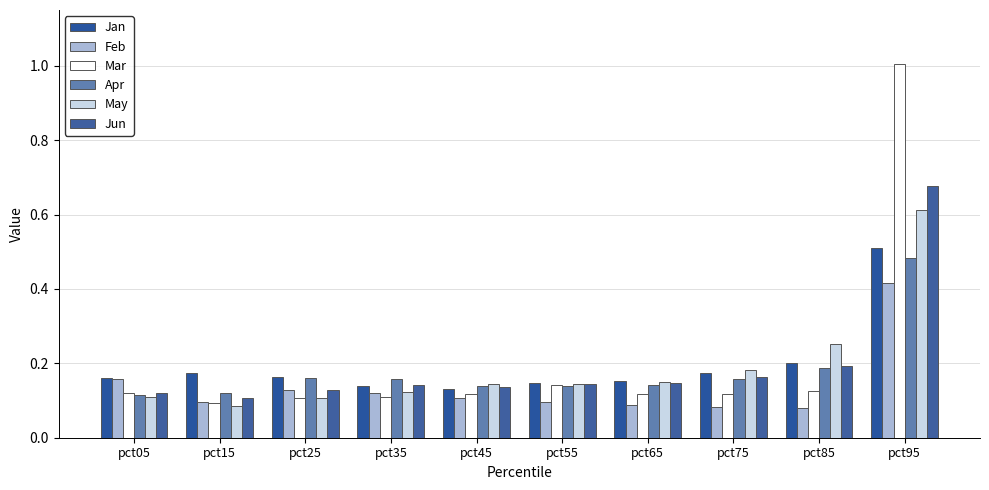

Reading left to right, transcribe all the data shown in this chart.

Jan: pct05=0.2	pct15=0.2	pct25=0.2	pct35=0.1	pct45=0.1	pct55=0.1	pct65=0.2	pct75=0.2	pct85=0.2	pct95=0.5
Feb: pct05=0.2	pct15=0.1	pct25=0.1	pct35=0.1	pct45=0.1	pct55=0.1	pct65=0.1	pct75=0.1	pct85=0.1	pct95=0.4
Mar: pct05=0.1	pct15=0.1	pct25=0.1	pct35=0.1	pct45=0.1	pct55=0.1	pct65=0.1	pct75=0.1	pct85=0.1	pct95=1.0
Apr: pct05=0.1	pct15=0.1	pct25=0.2	pct35=0.2	pct45=0.1	pct55=0.1	pct65=0.1	pct75=0.2	pct85=0.2	pct95=0.5
May: pct05=0.1	pct15=0.1	pct25=0.1	pct35=0.1	pct45=0.1	pct55=0.1	pct65=0.2	pct75=0.2	pct85=0.3	pct95=0.6
Jun: pct05=0.1	pct15=0.1	pct25=0.1	pct35=0.1	pct45=0.1	pct55=0.1	pct65=0.1	pct75=0.2	pct85=0.2	pct95=0.7